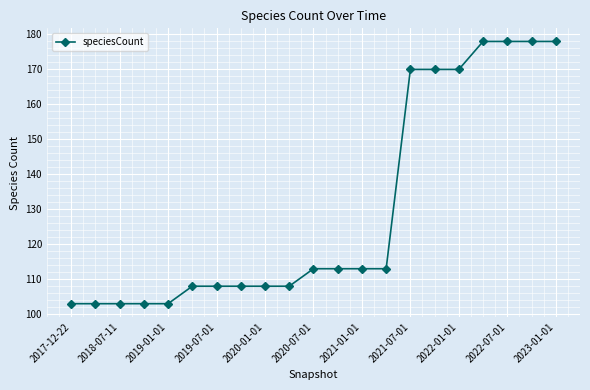

What is the minimum value shown in the chart?

103